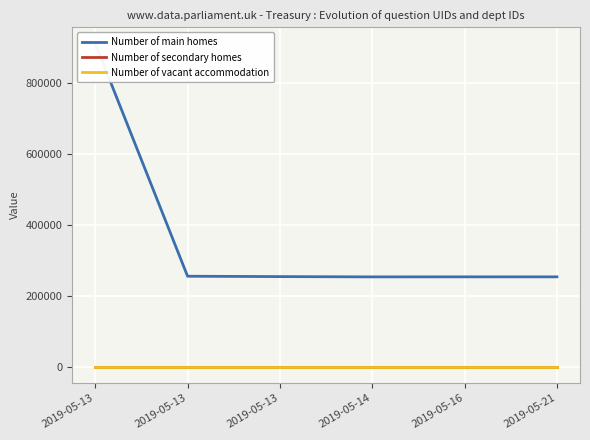

Reading right to left, what are all the values shown in this chart?

Number of main homes: 253559	253588	253453	254273	255293	911018
Number of secondary homes: 14	14	14	14	14	14
Number of vacant accommodation: 1	1	1	1	1	1